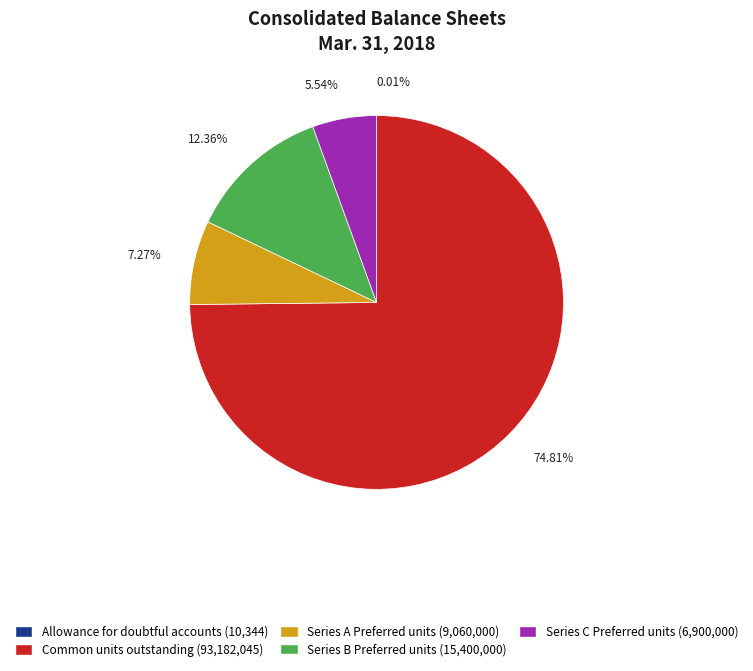

To the nearest percent, what is the difference between the Series C Preferred units and Series A Preferred units slice percentages?

2%